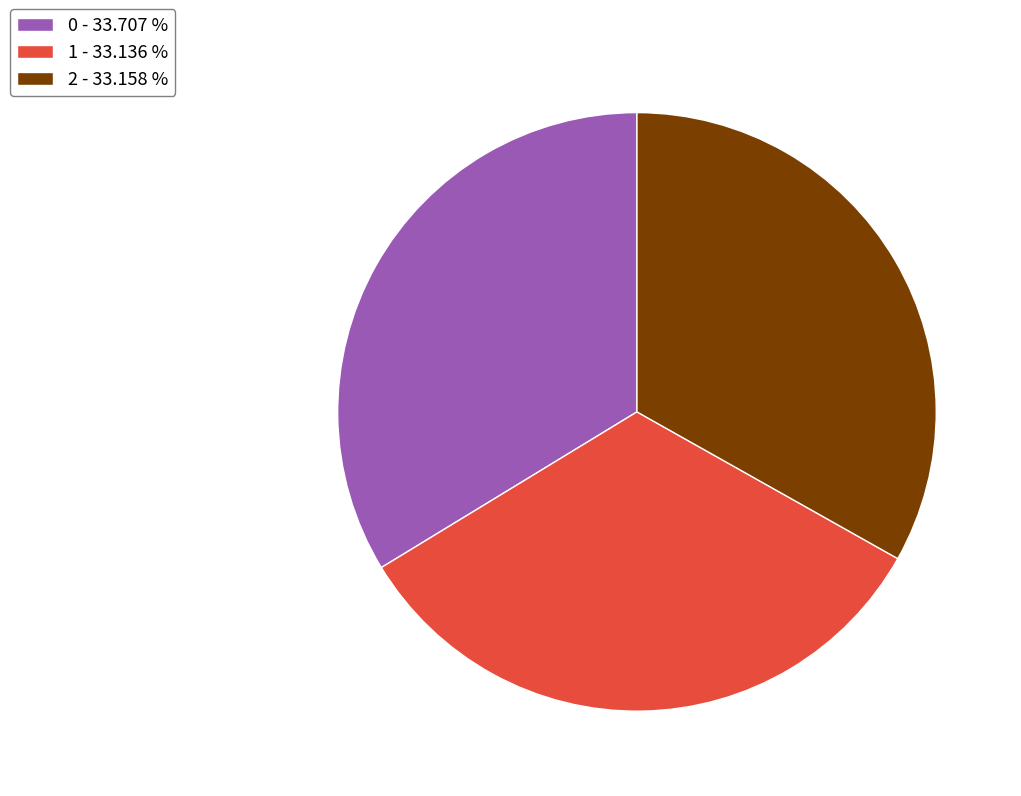

Does 2 - 33.158 % represent more than half of the total?

No